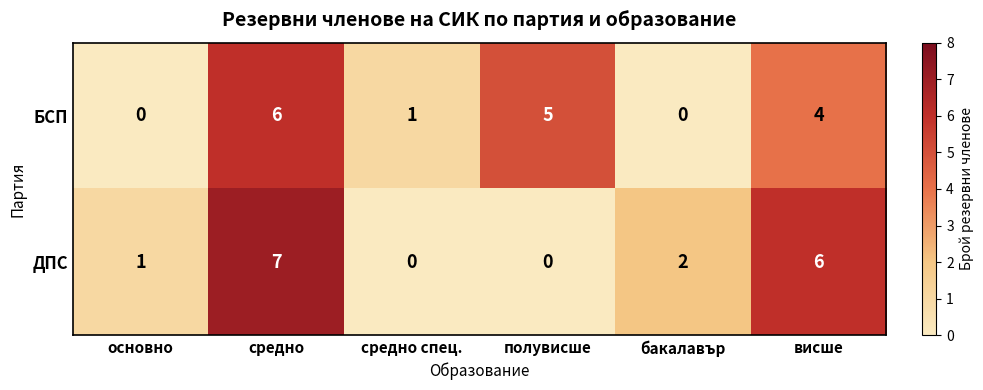

Reading right to left, extract all data points from this chart.

БСП: 4	0	5	1	6	0
ДПС: 6	2	0	0	7	1